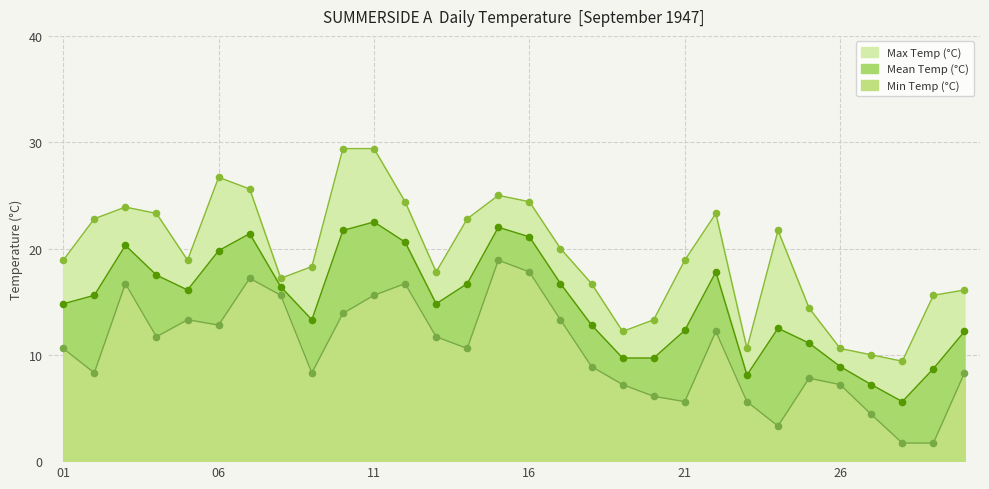

What is the total value across all series at 1947-09-15?

65.9